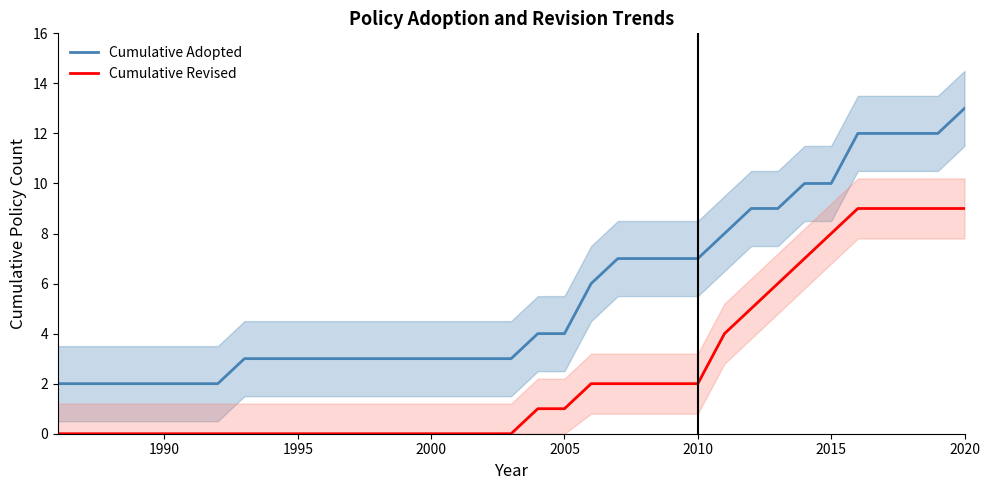

How many Cumulative Revised values are between 0 and 5?

27